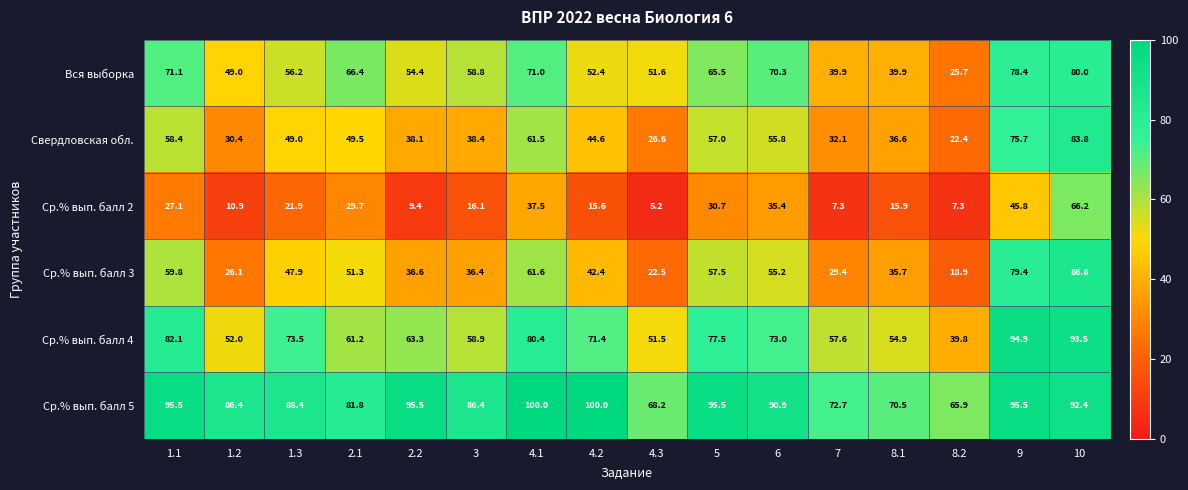

At which label does Ср.% вып. балл 5 first exceed 90?

1.1